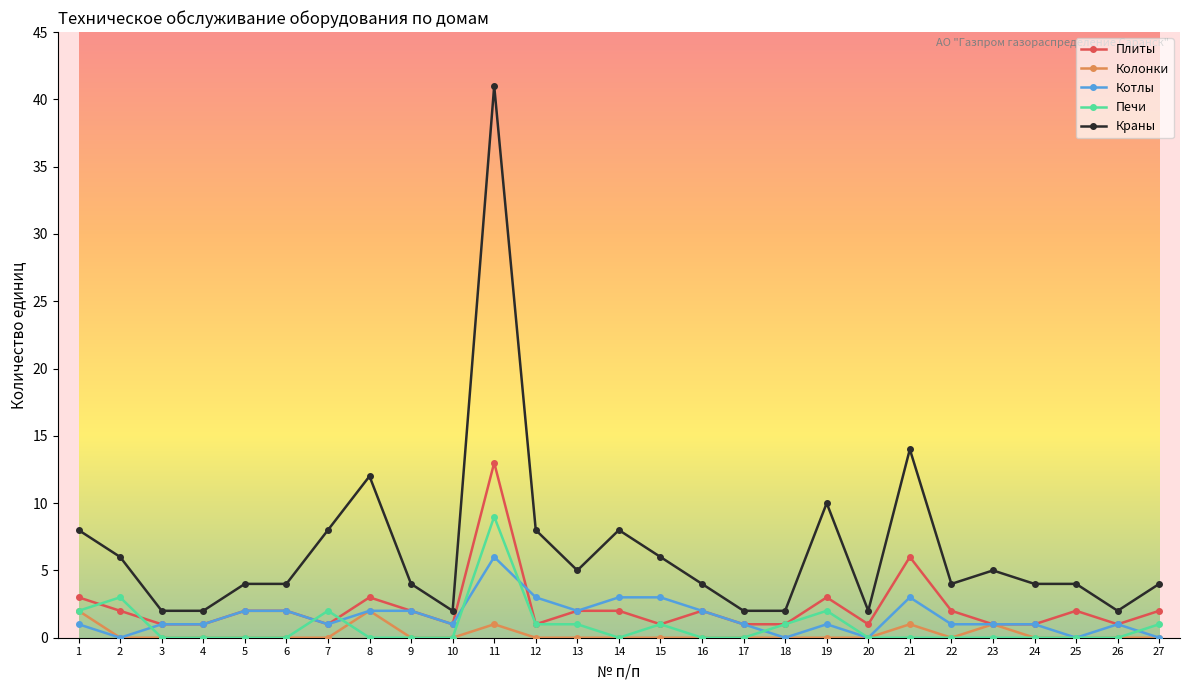

What is the difference between the highest and lowest values at 11?

40